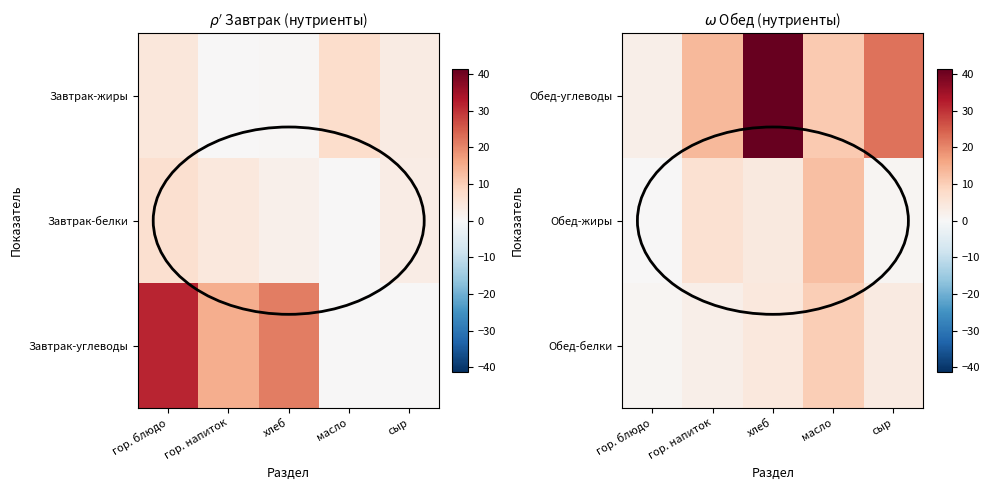

What is the difference between the maximum and second lowest values in the Обед-белки series?

7.7